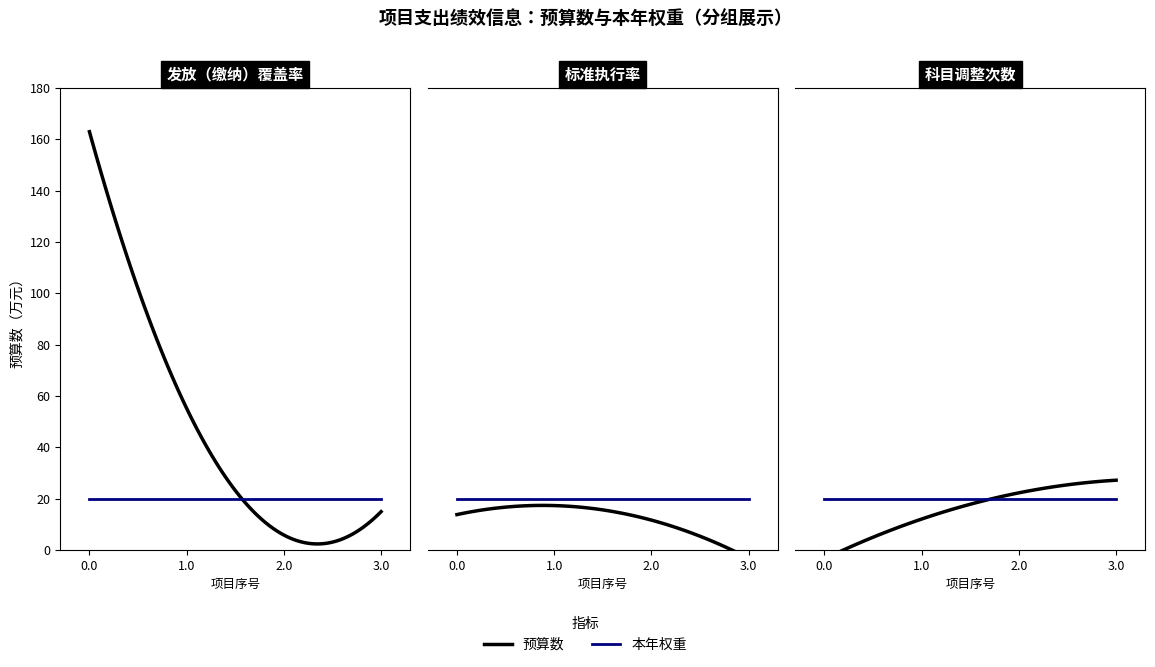

What is the sum of the 本年权重 values at 失业保险 and 工伤保险?

40.0